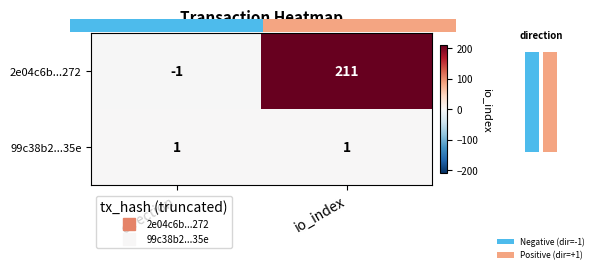

Which has a higher value, direction or io_index?

io_index